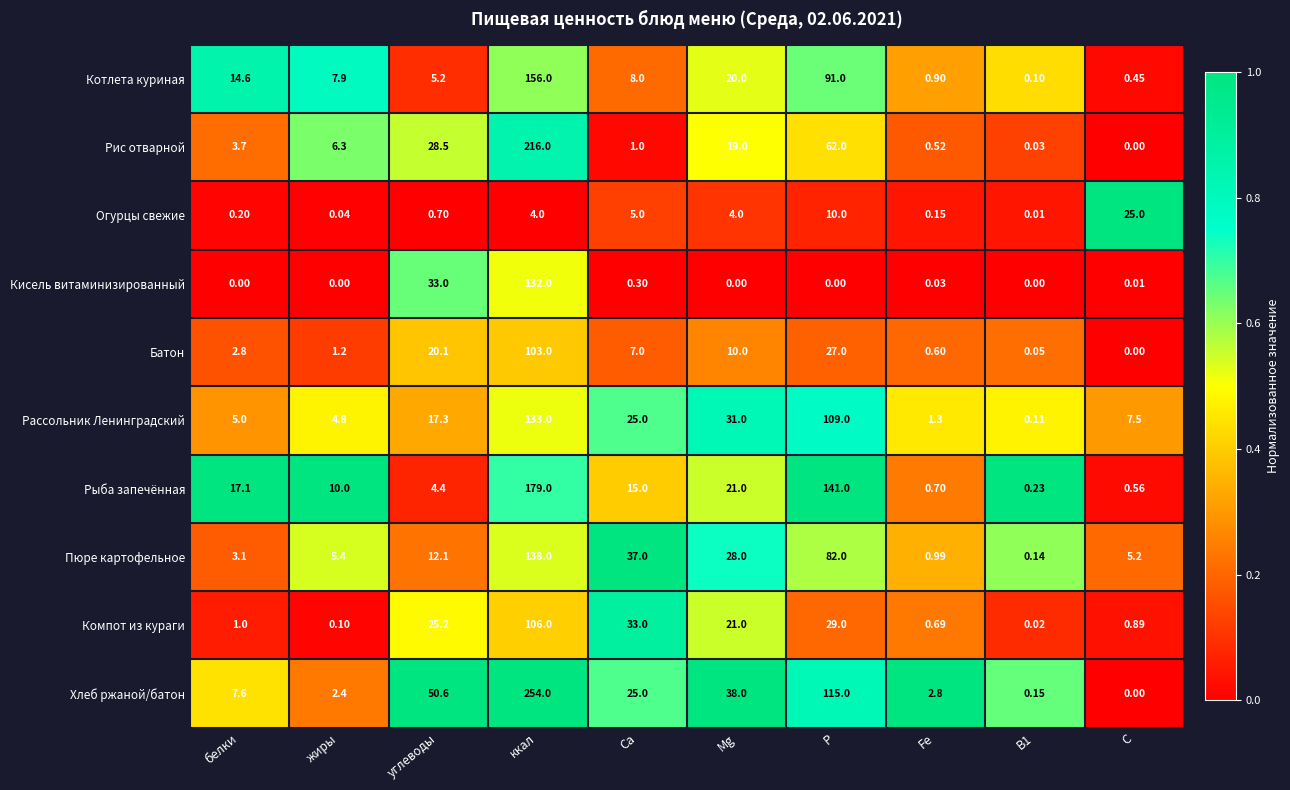

At which label is Кисель витаминизированный closest to 66?

углеводы